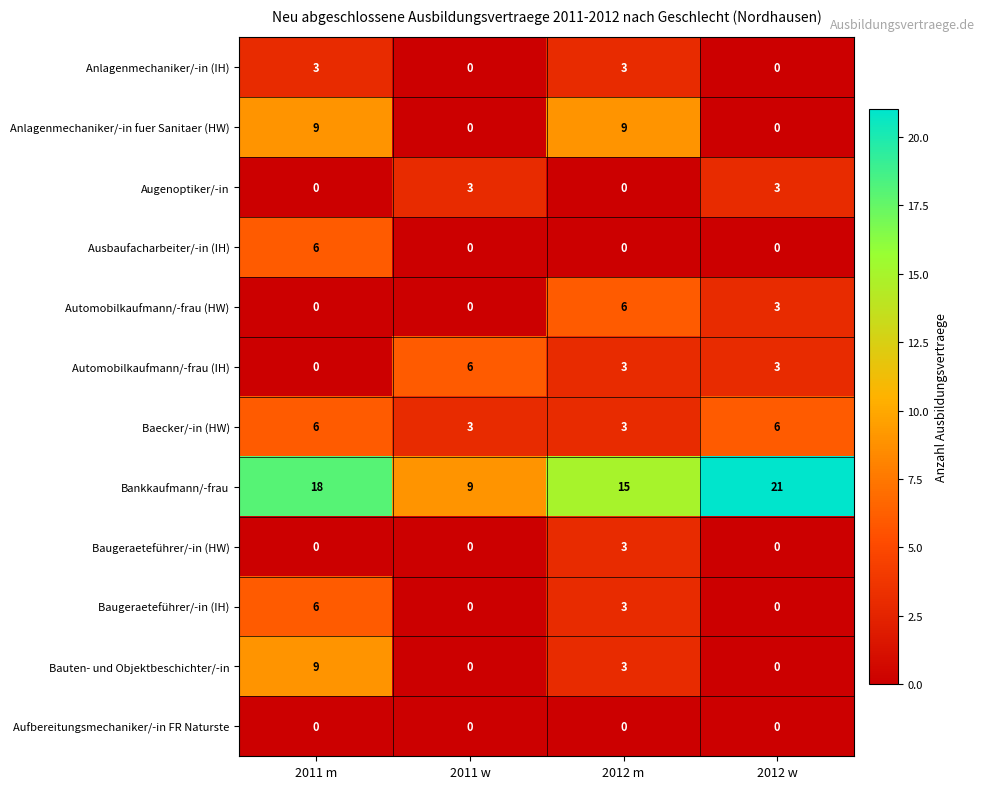

What is the approximate value of Bankkaufmann/-frau at 2012 w, to the nearest 10?

20